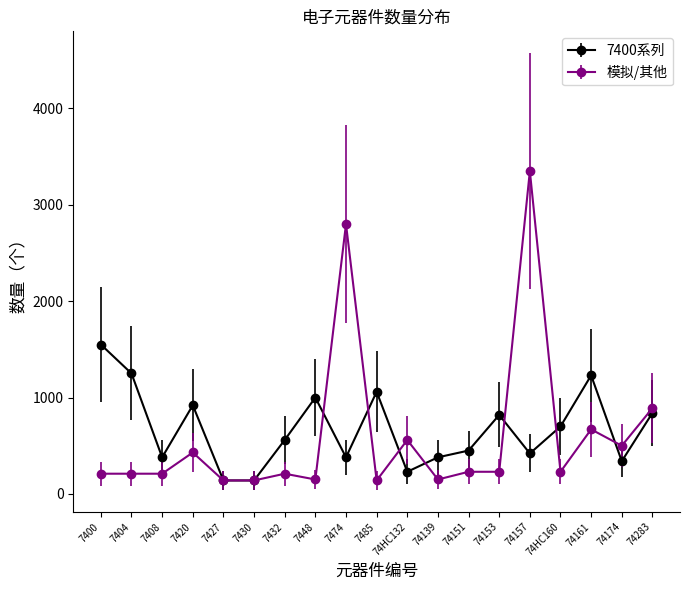

What is the approximate value of 7400系列 at 7448?

1000